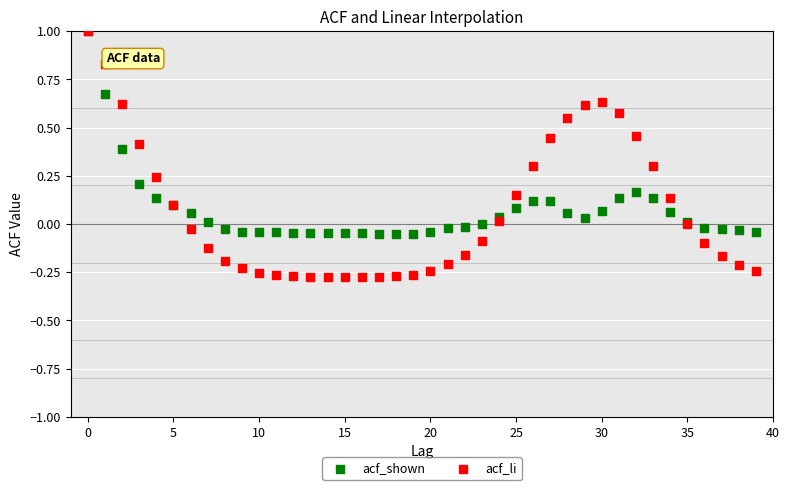

Which series contains the lowest Y value?

acf_li